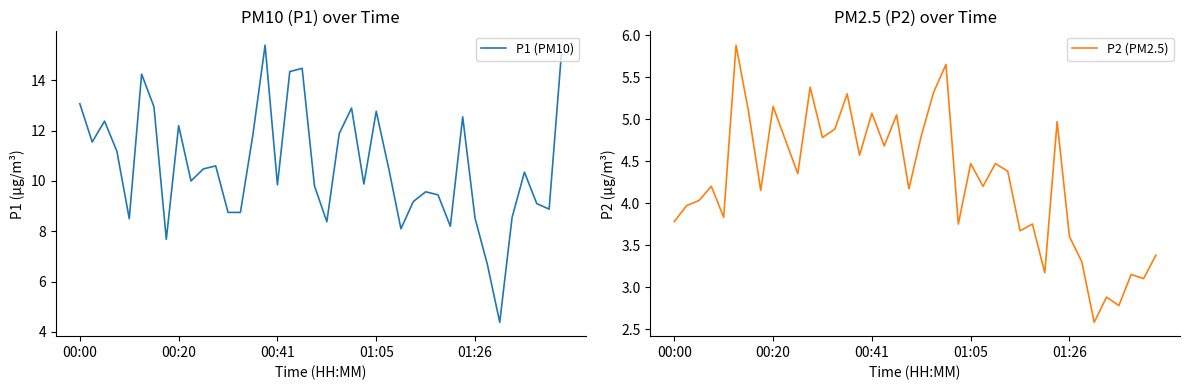

Reading left to right, transcribe all the data shown in this chart.

P1 (PM10): 13.1	11.6	12.4	11.2	8.5	14.2	12.9	7.7	12.2	10.0	10.5	10.6	8.8	8.8	11.8	15.4	9.8	14.3	14.5	9.8	8.4	11.9	12.9	9.9	12.8	10.5	8.1	9.2	9.6	9.4	8.2	12.6	8.5	6.7	4.4	8.6	10.3	9.1	8.9	15.1
P2 (PM2.5): 3.8	4.0	4.0	4.2	3.8	5.9	5.1	4.2	5.2	4.8	4.3	5.4	4.8	4.9	5.3	4.6	5.1	4.7	5.0	4.2	4.8	5.3	5.7	3.8	4.5	4.2	4.5	4.4	3.7	3.8	3.2	5.0	3.6	3.3	2.6	2.9	2.8	3.1	3.1	3.4